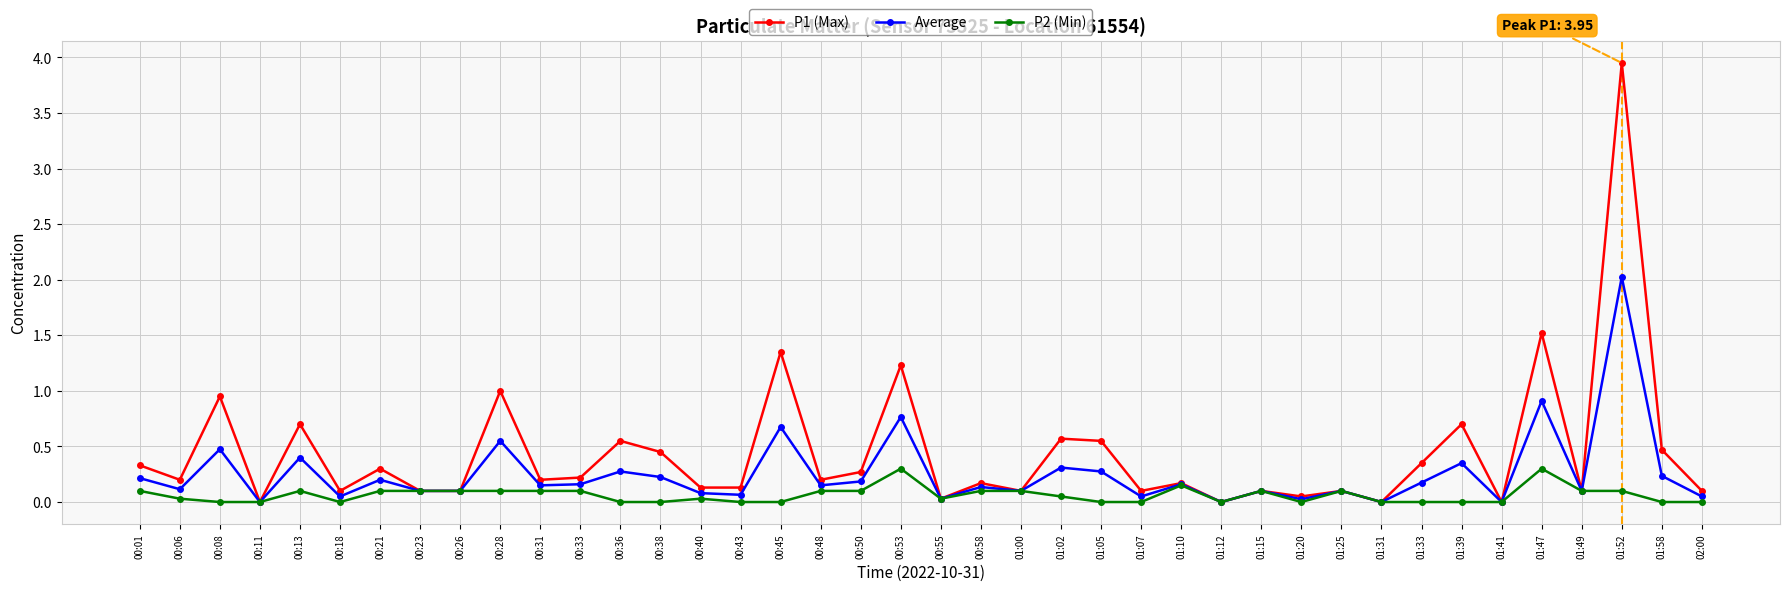

Which series has the widest spread of values?

P1 (Max)